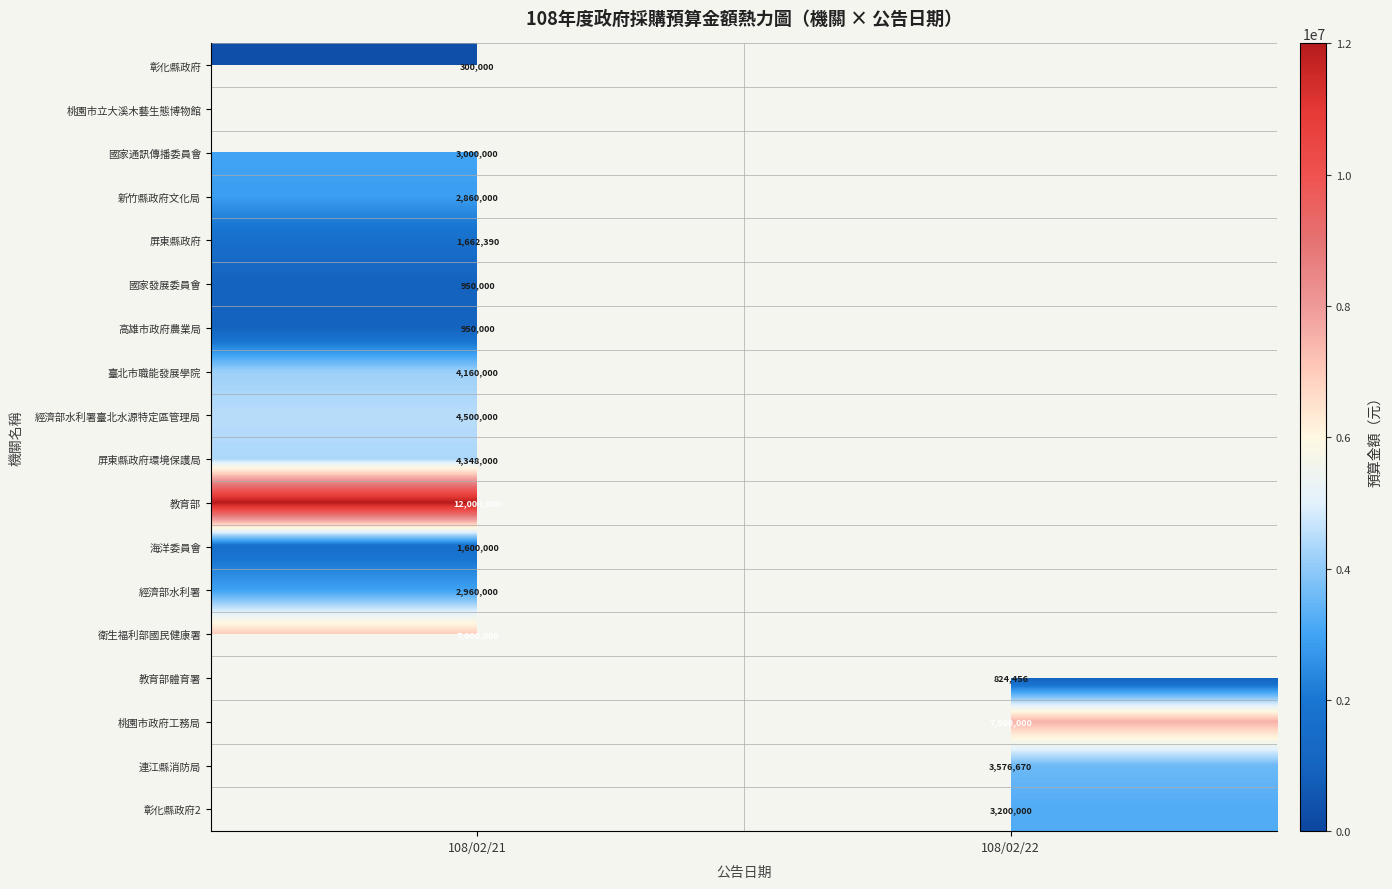

How many categories are shown in the chart?

2